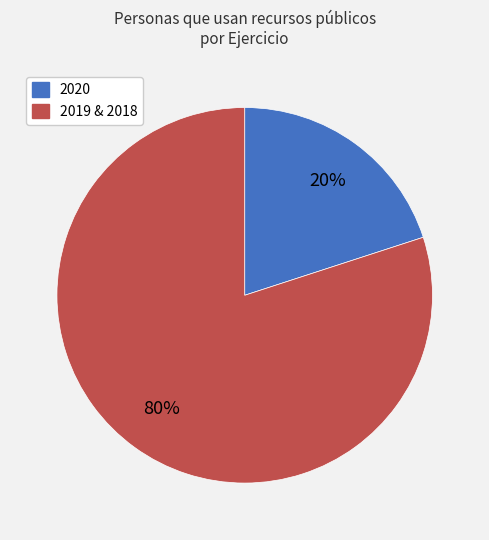

Which category accounts for the majority?

2019 & 2018